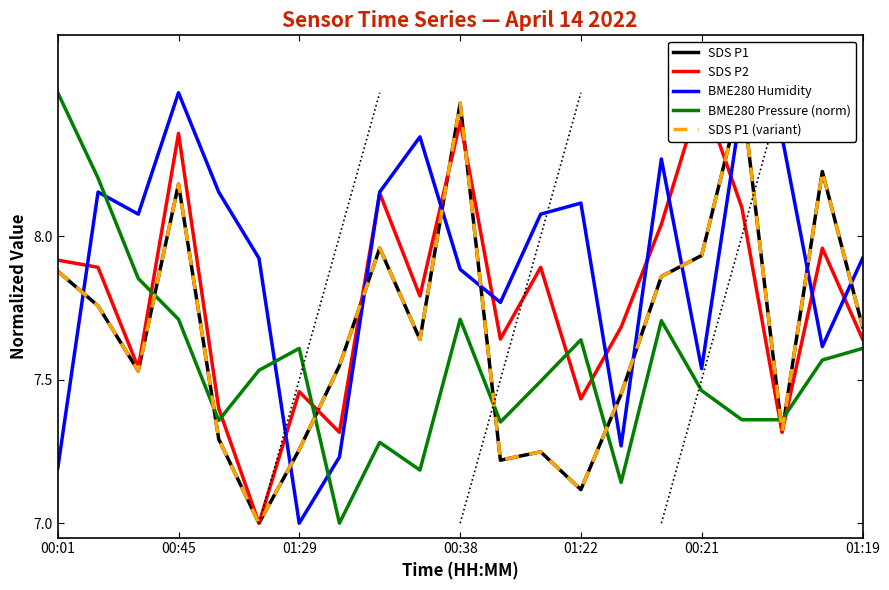

What is the difference between the maximum and minimum values in the SDS P1 series?

1.5